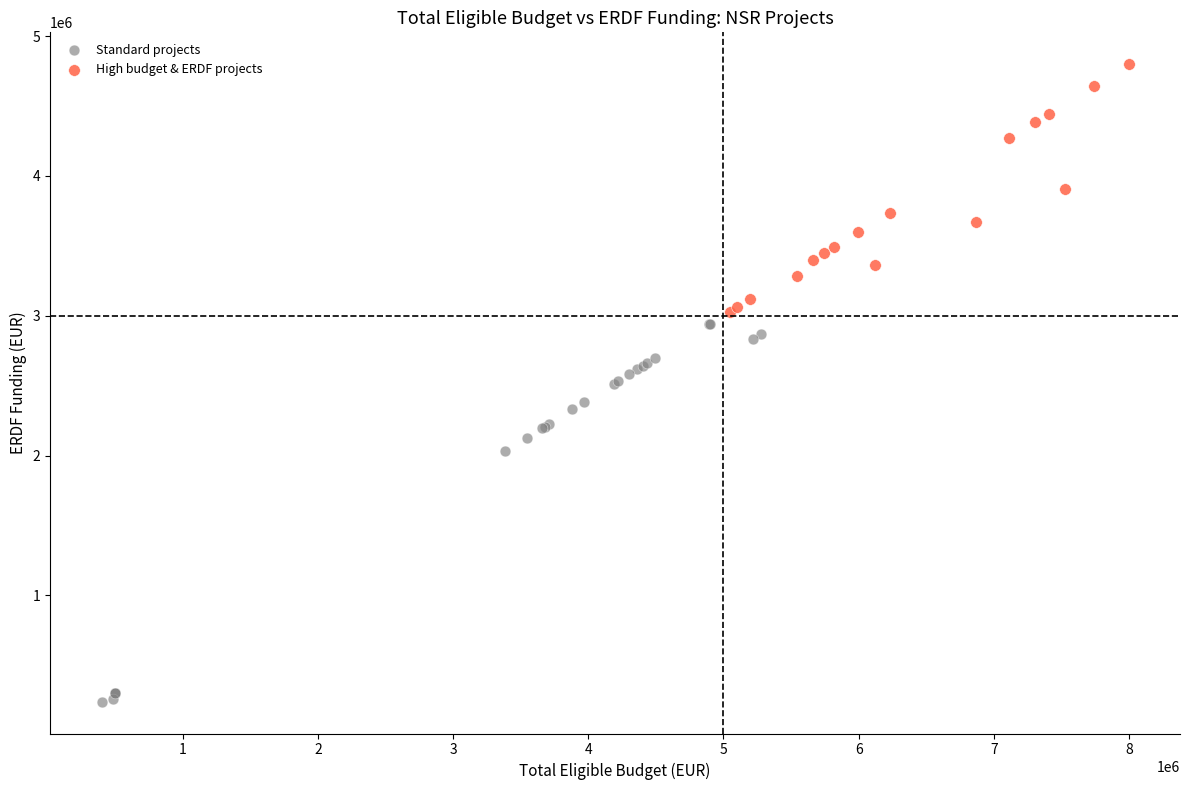

Which series has the widest spread of Y values?

Standard projects